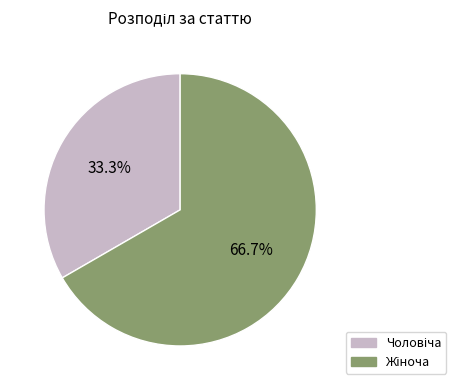

To the nearest percent, what is the difference between the largest and smallest slice percentages?

33%